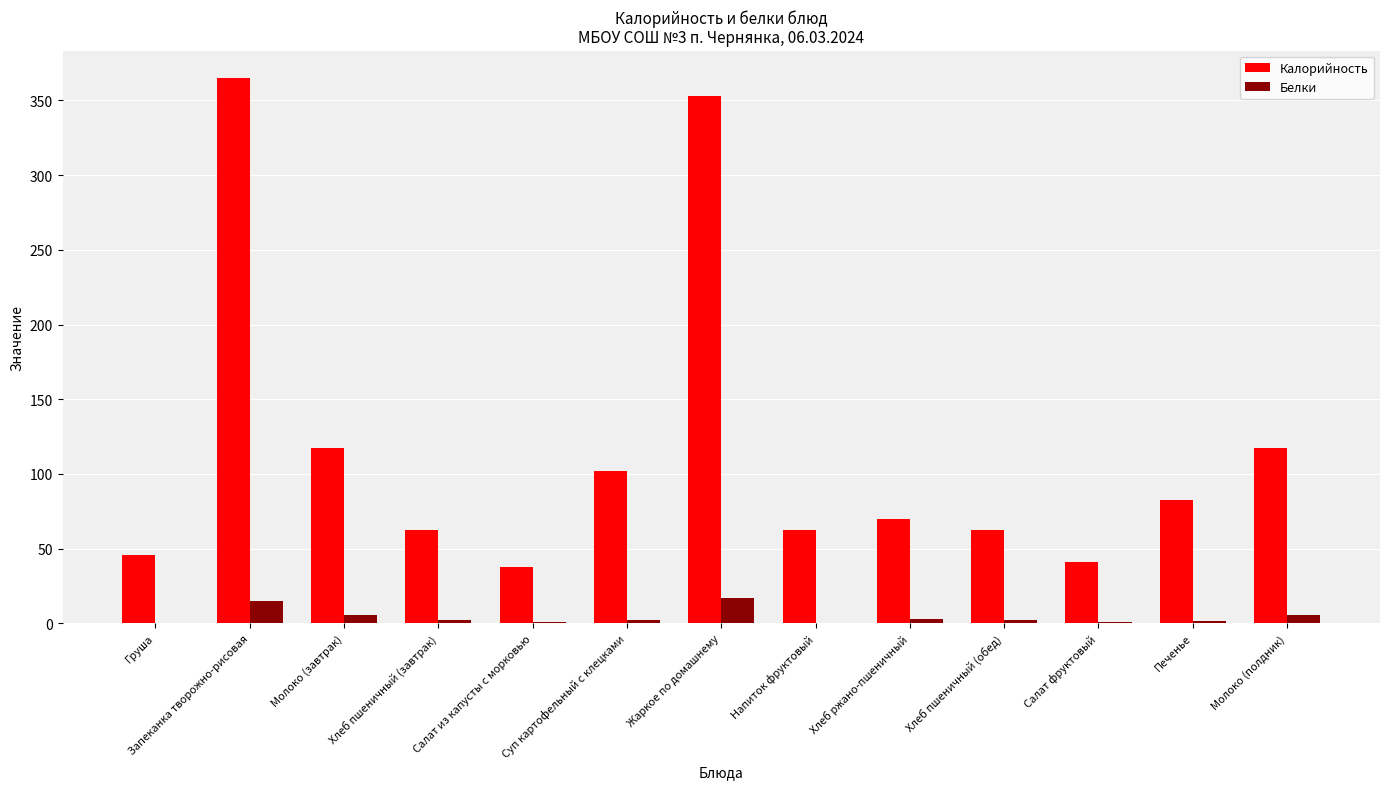

Which series changed the most between Запеканка творожно-рисовая and Молоко (завтрак)?

Калорийность